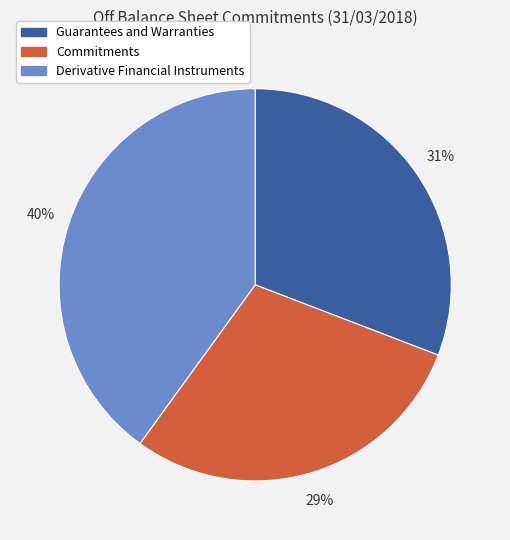

Is there any slice that represents more than half of the pie?

No